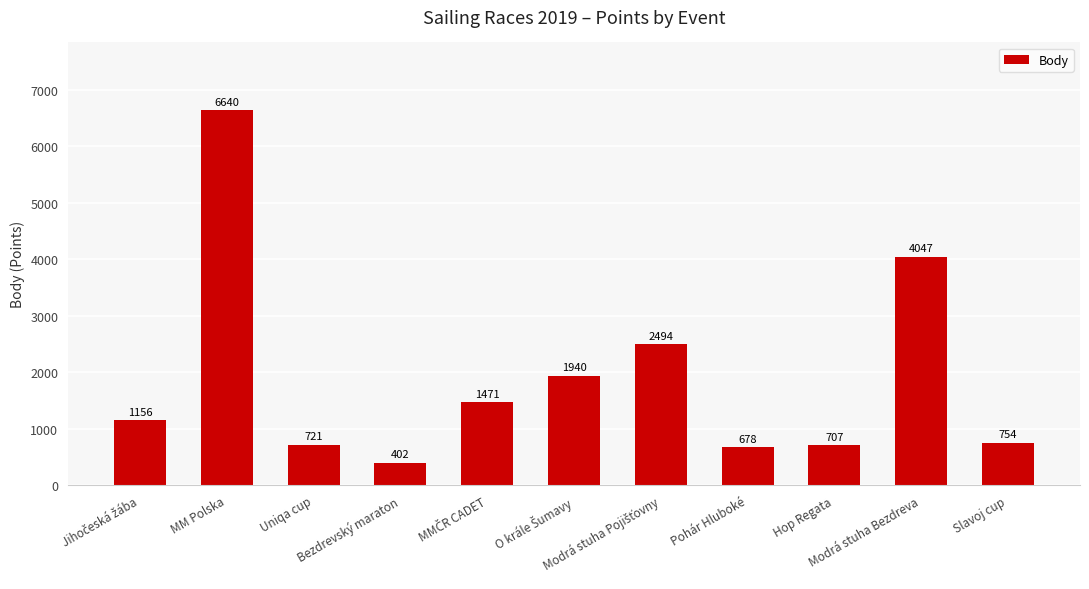

True or false: the data shows 1189 at Uniqa cup.

False